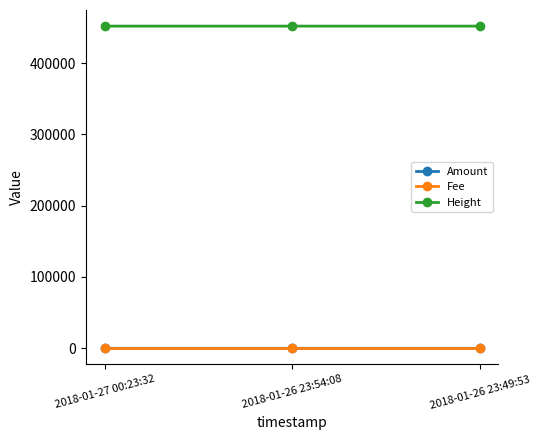

Which series has the largest total across all categories?

Height